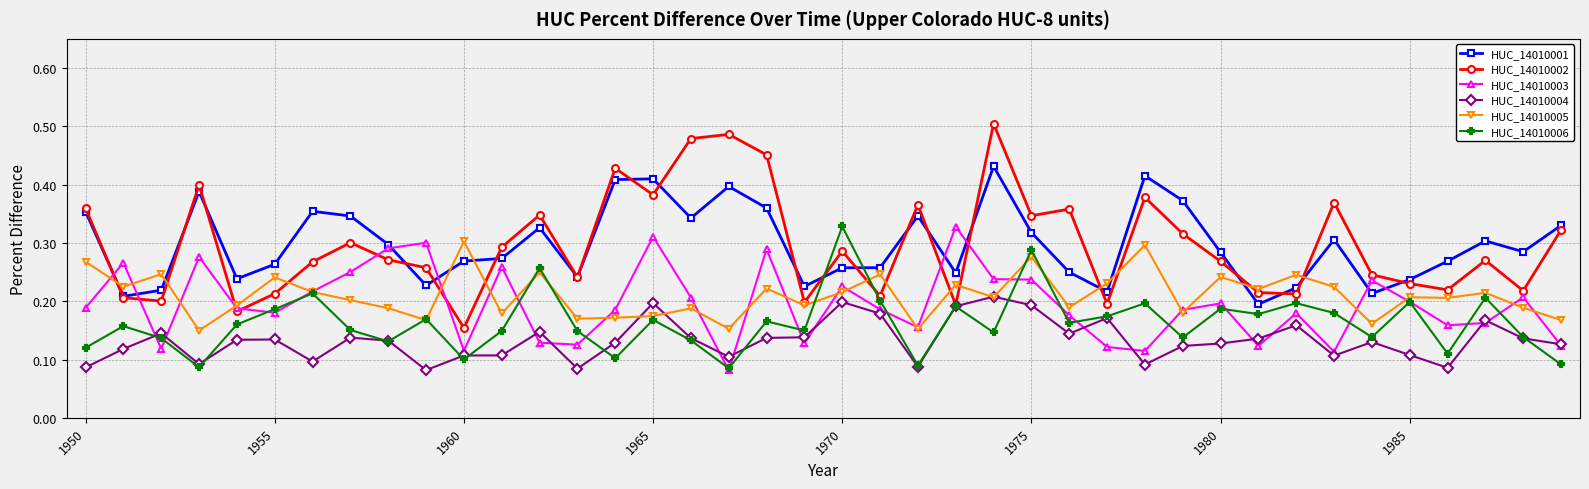

Count the HUC_14010003 values in the range 0 to 1.

40